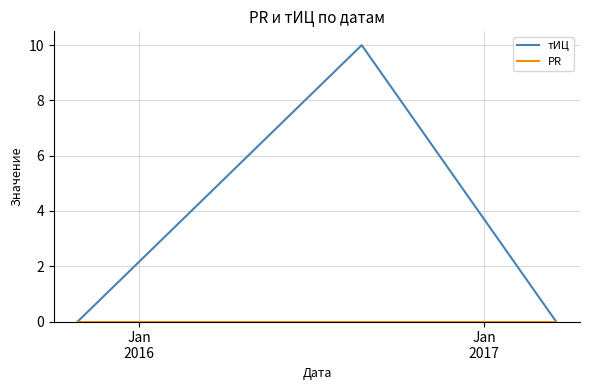

Which series has the widest spread of values?

тИЦ